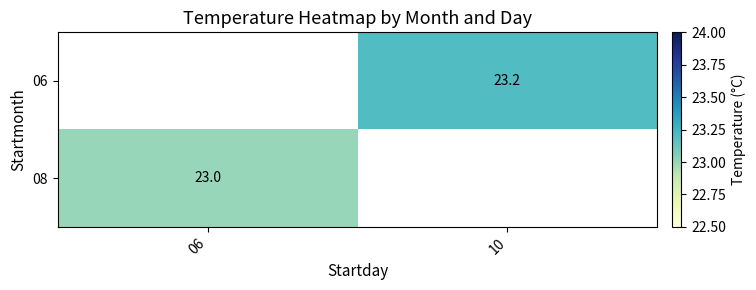

The value of 06 at 10 is 41.2. True or false?

False